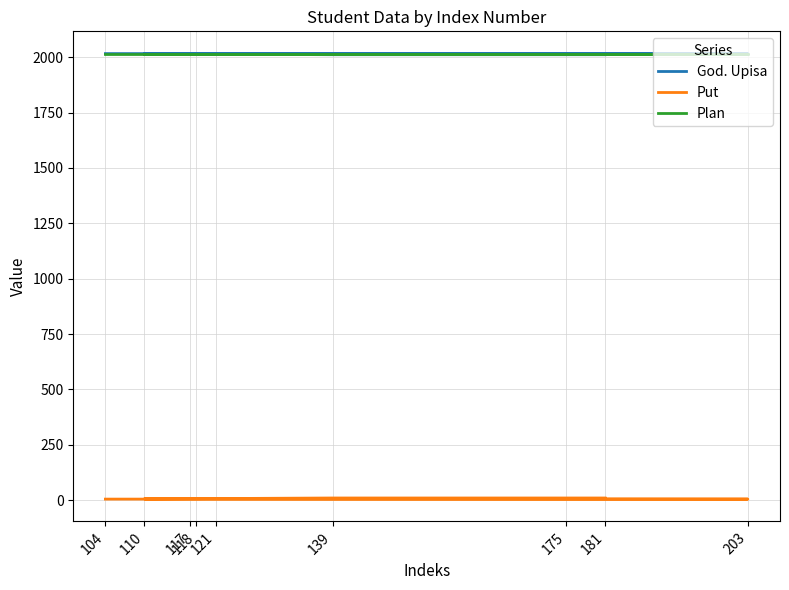

Reading left to right, list all the values displayed in this chart.

God. Upisa: 104=2016	121=2016	203=2016	110=2015	117=2014	118=2014	139=2011	175=2011	181=2011
Put: 104=5	121=5	203=5	110=6	117=7	118=7	139=10	175=10	181=10
Plan: 104=2014	121=2014	203=2014	110=2014	117=2014	118=2014	139=2014	175=2014	181=2014